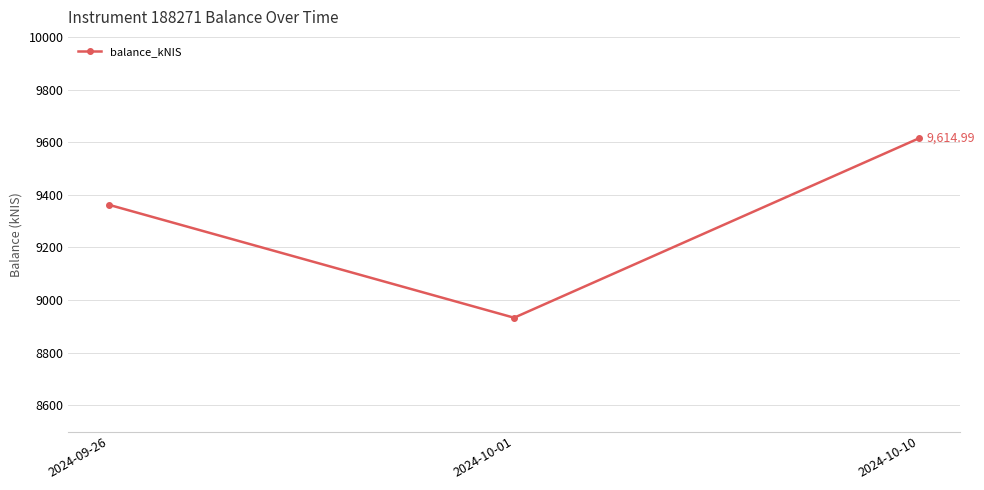

At which label does the data first exceed 9361?

2024-09-26